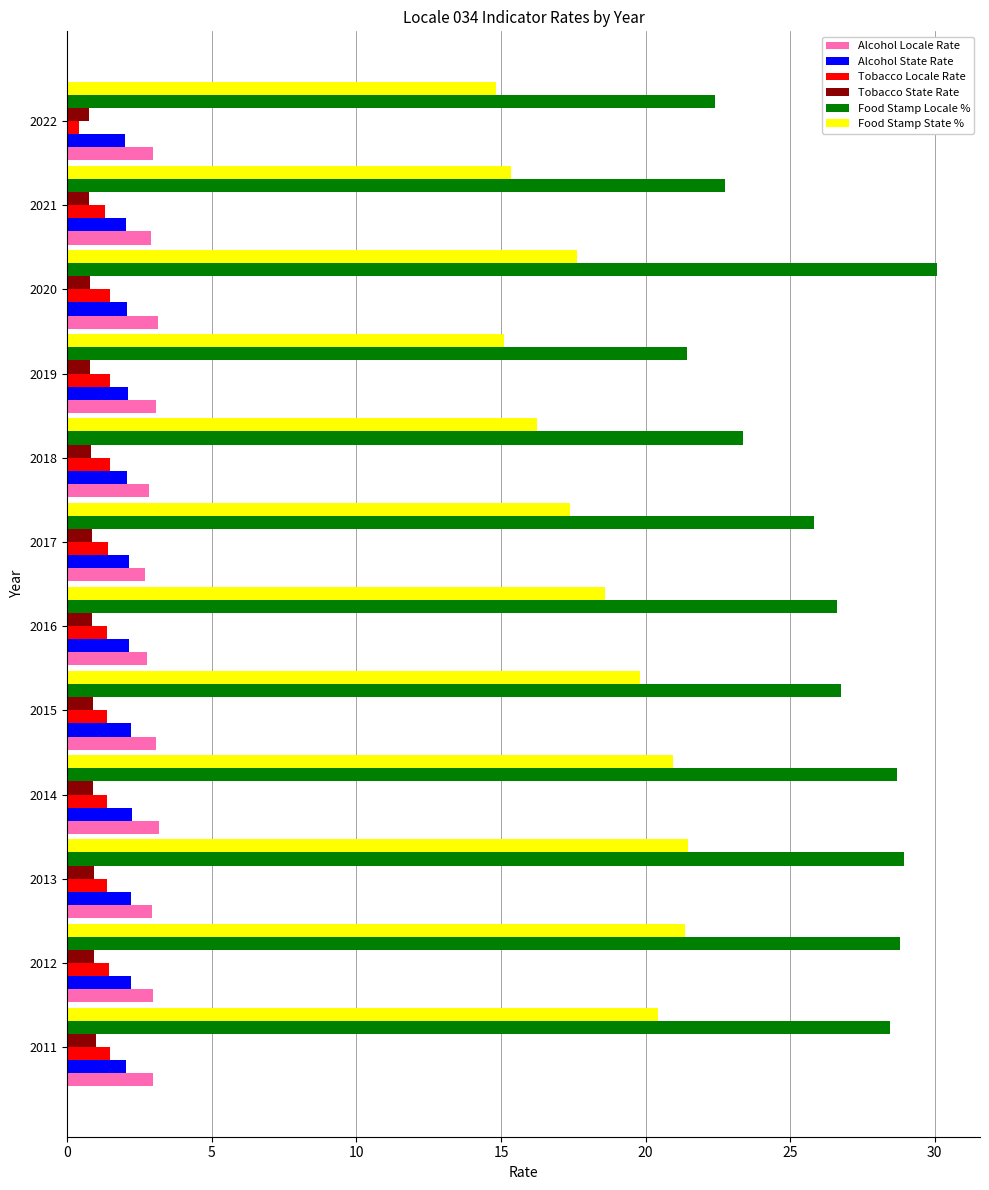

What is the difference between the highest and lowest values at 2021?

22.0